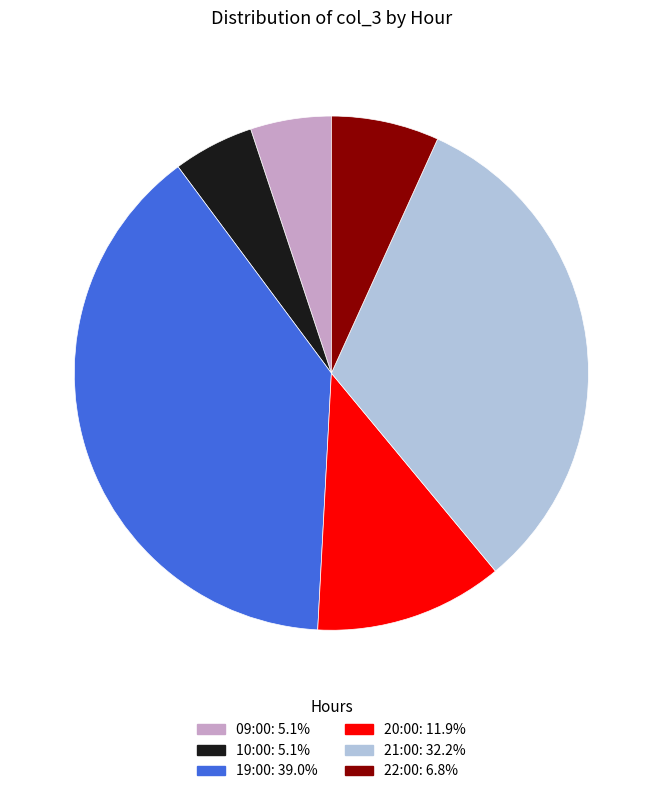

True or false: 21:00 accounts for 45% of the total.

False